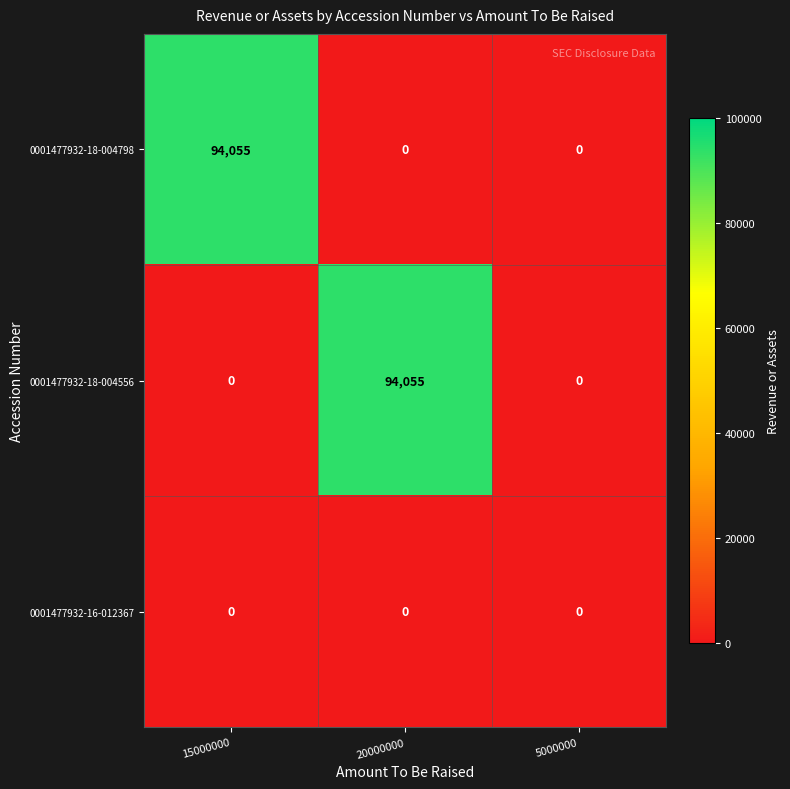

Reading right to left, list all the values displayed in this chart.

0001477932-18-004798: 5000000=0	20000000=0	15000000=94055
0001477932-18-004556: 5000000=0	20000000=94055	15000000=0
0001477932-16-012367: 5000000=0	20000000=0	15000000=0